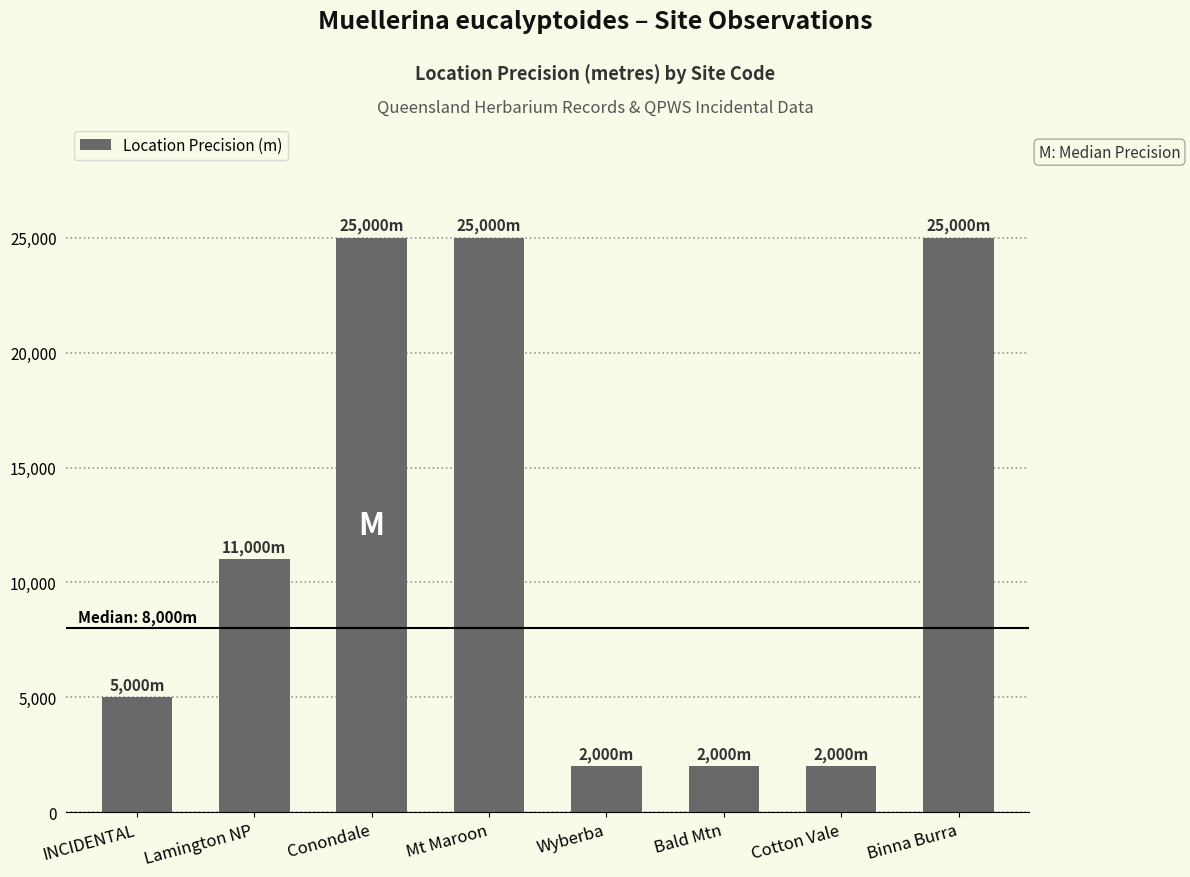

What is the label of the 1st bar from the right?

Binna Burra